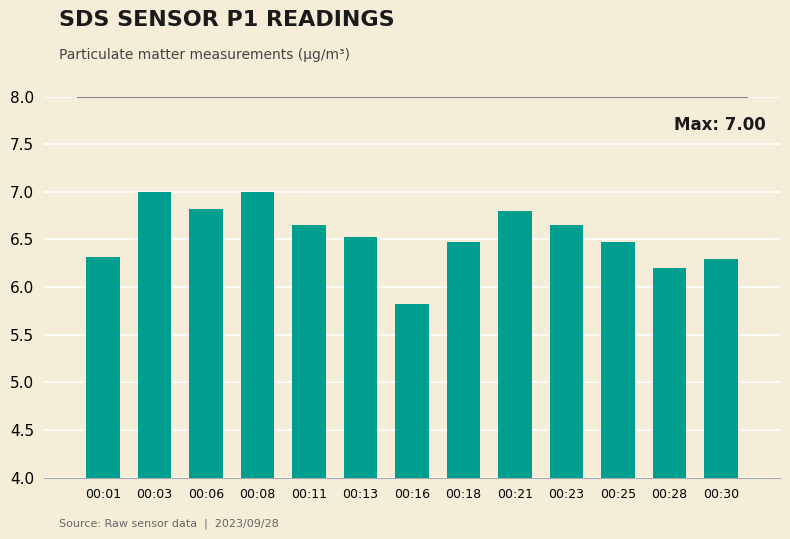

Count the values in the range 6 to 7.

12